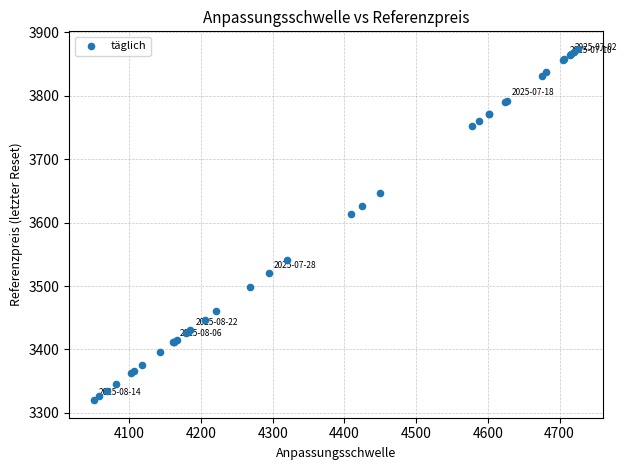

What Y value in the scatter plot is closest to 3597?

3614